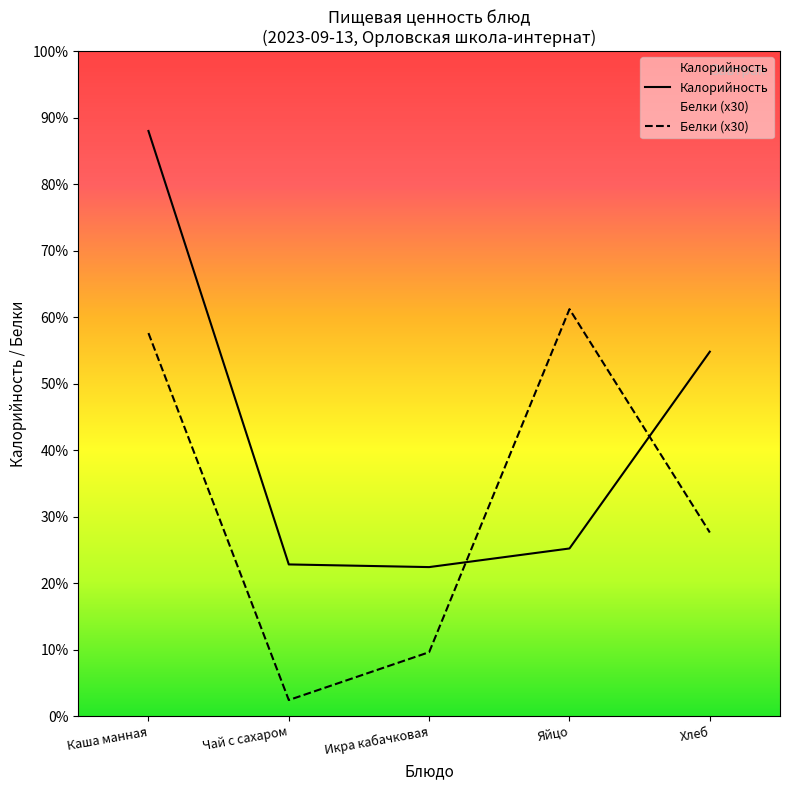

How many times do Белки (x30) and Калорийность cross each other?

2